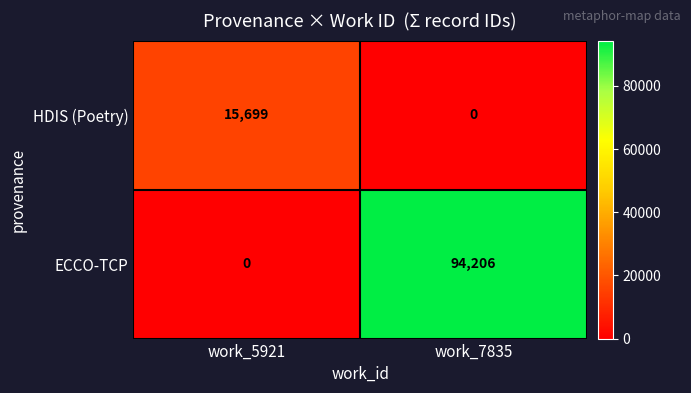

Reading right to left, transcribe all the data shown in this chart.

HDIS (Poetry): 0	15699
ECCO-TCP: 94206	0